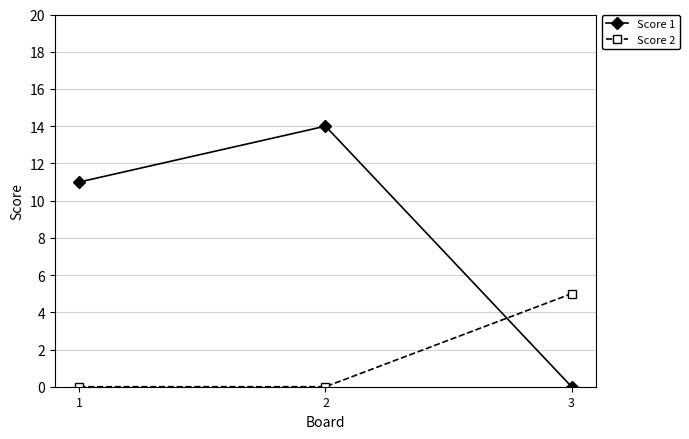

How many positive values does the Score 1 series have?

2